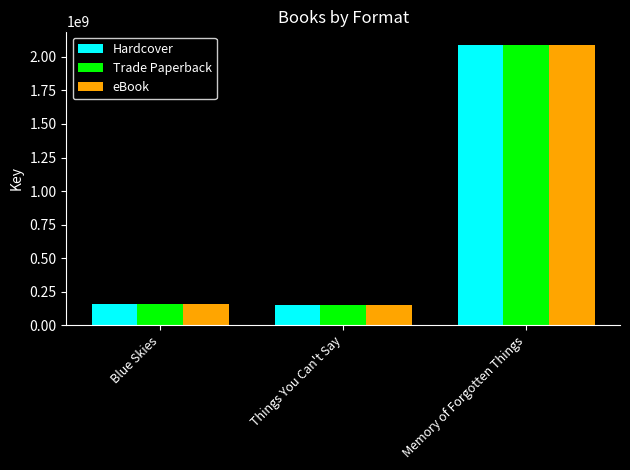

What are all the series names shown in the legend?

Hardcover, Trade Paperback, eBook